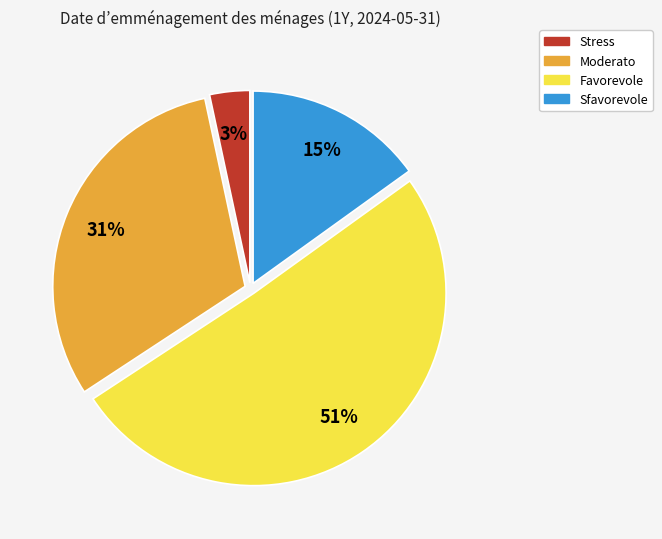

Does Moderato account for over 50% of the chart?

No